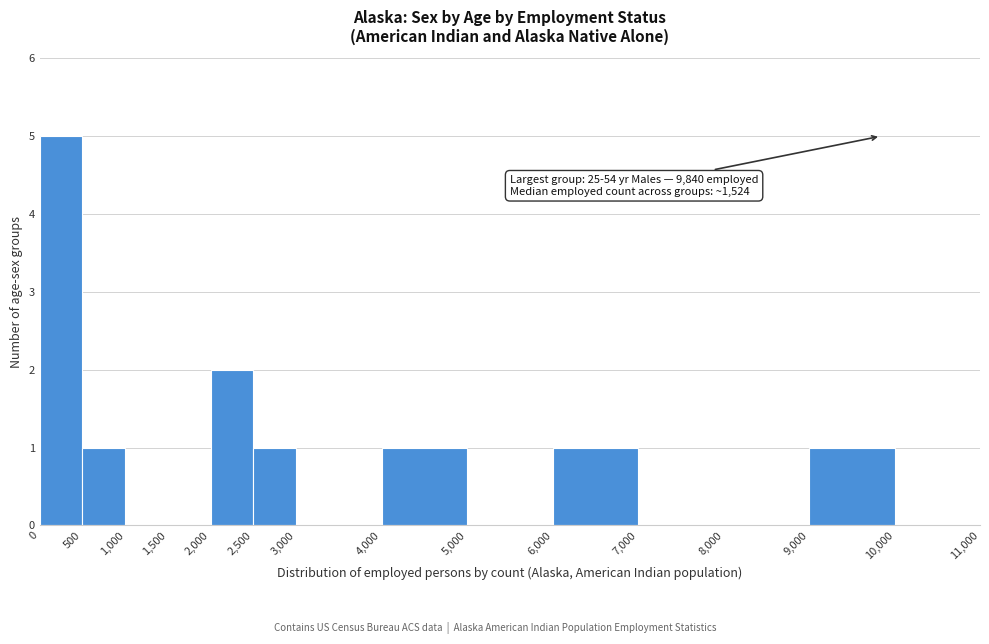

Which range on the x-axis has the tallest bar?

0 to 500